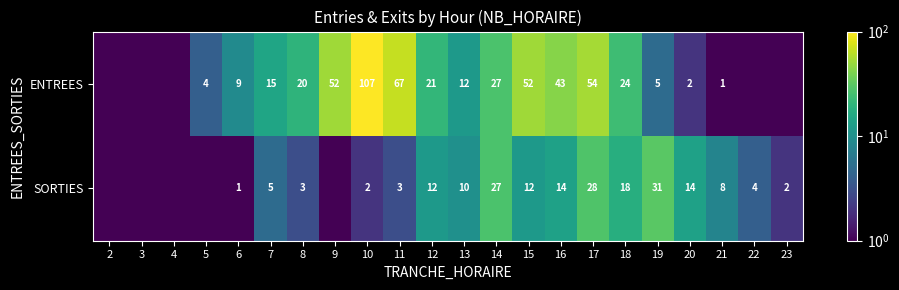

True or false: SORTIES has a value of 1.0 at 6.

True